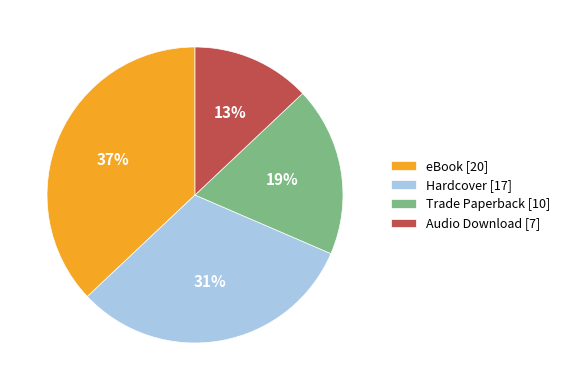

To the nearest percent, what is the combined percentage of eBook and Trade Paperback?

56%